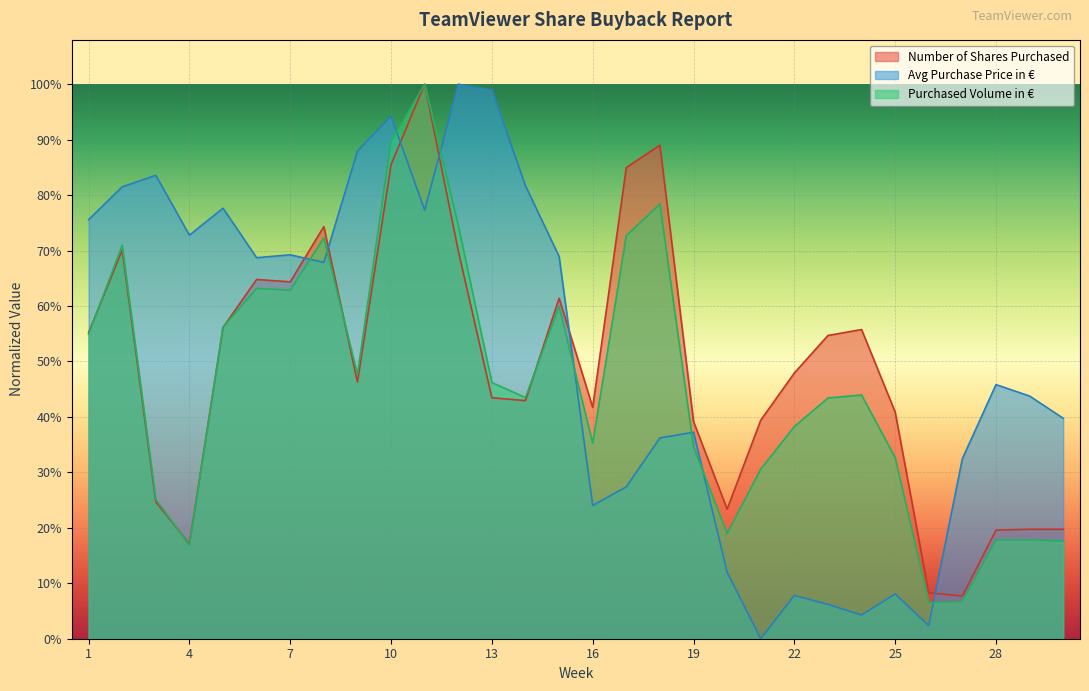

Reading left to right, extract all data points from this chart.

Number of Shares Purchased: 1=0.6	2=0.7	3=0.2	4=0.2	5=0.6	6=0.6	7=0.6	8=0.7	9=0.5	10=0.9	11=1.0	12=0.7	13=0.4	14=0.4	15=0.6	16=0.4	17=0.8	18=0.9	19=0.4	20=0.2	21=0.4	22=0.5	23=0.5	24=0.6	25=0.4	26=0.1	27=0.1	28=0.2	29=0.2	30=0.2
Average Purchase Price in EUR: 1=0.8	2=0.8	3=0.8	4=0.7	5=0.8	6=0.7	7=0.7	8=0.7	9=0.9	10=0.9	11=0.8	12=1.0	13=1.0	14=0.8	15=0.7	16=0.2	17=0.3	18=0.4	19=0.4	20=0.1	21=0.0	22=0.1	23=0.1	24=0.0	25=0.1	26=0.0	27=0.3	28=0.5	29=0.4	30=0.4
Purchased Volume in EUR: 1=0.5	2=0.7	3=0.3	4=0.2	5=0.6	6=0.6	7=0.6	8=0.7	9=0.5	10=0.9	11=1.0	12=0.7	13=0.5	14=0.4	15=0.6	16=0.4	17=0.7	18=0.8	19=0.3	20=0.2	21=0.3	22=0.4	23=0.4	24=0.4	25=0.3	26=0.1	27=0.1	28=0.2	29=0.2	30=0.2